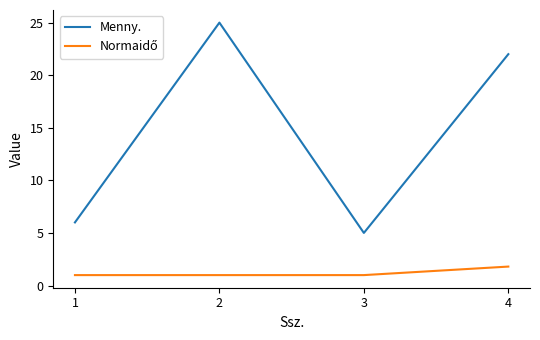

Which series changed the most between 2 and 4?

Menny.